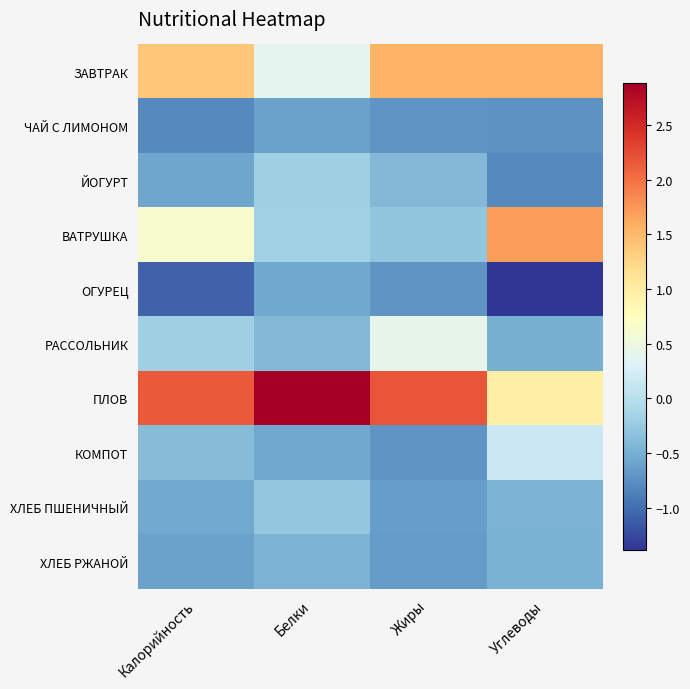

Reading right to left, what are all the values shown in this chart?

ЗАВТРАК: Углеводы=1.5	Жиры=1.5	Белки=0.4	Калорийность=1.4
ЧАЙ С ЛИМОНОМ: Углеводы=-0.7	Жиры=-0.7	Белки=-0.6	Калорийность=-0.8
ЙОГУРТ: Углеводы=-0.8	Жиры=-0.4	Белки=-0.2	Калорийность=-0.6
ВАТРУШКА: Углеводы=1.7	Жиры=-0.3	Белки=-0.2	Калорийность=0.6
ОГУРЕЦ: Углеводы=-1.4	Жиры=-0.7	Белки=-0.6	Калорийность=-1.1
РАССОЛЬНИК: Углеводы=-0.5	Жиры=0.4	Белки=-0.4	Калорийность=-0.2
ПЛОВ: Углеводы=1.0	Жиры=2.2	Белки=2.9	Калорийность=2.2
КОМПОТ: Углеводы=0.1	Жиры=-0.7	Белки=-0.6	Калорийность=-0.4
ХЛЕБ ПШЕНИЧНЫЙ: Углеводы=-0.5	Жиры=-0.7	Белки=-0.3	Калорийность=-0.5
ХЛЕБ РЖАНОЙ: Углеводы=-0.5	Жиры=-0.7	Белки=-0.5	Калорийность=-0.6